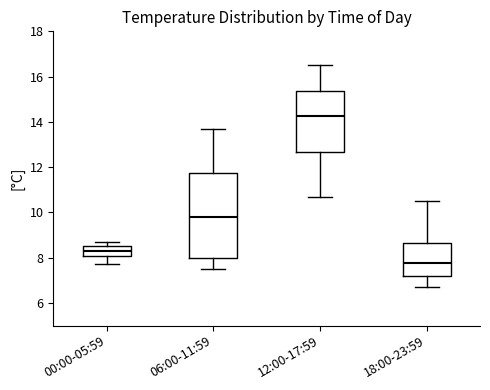

Which box has the lowest median line?

18:00-23:59